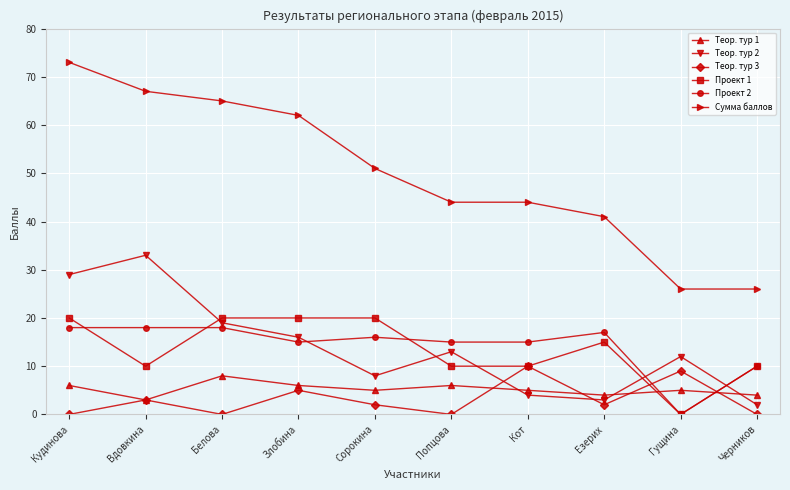

How many intersections are there between Проект 2 and Теор. тур 1?

2